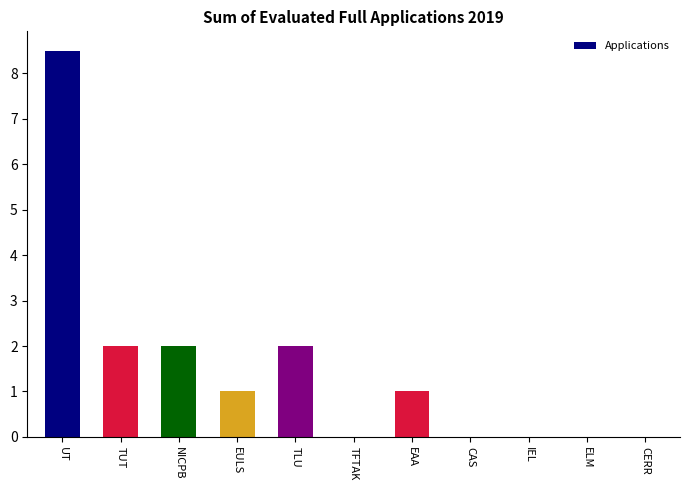

What is the approximate value at EAA?

1.0